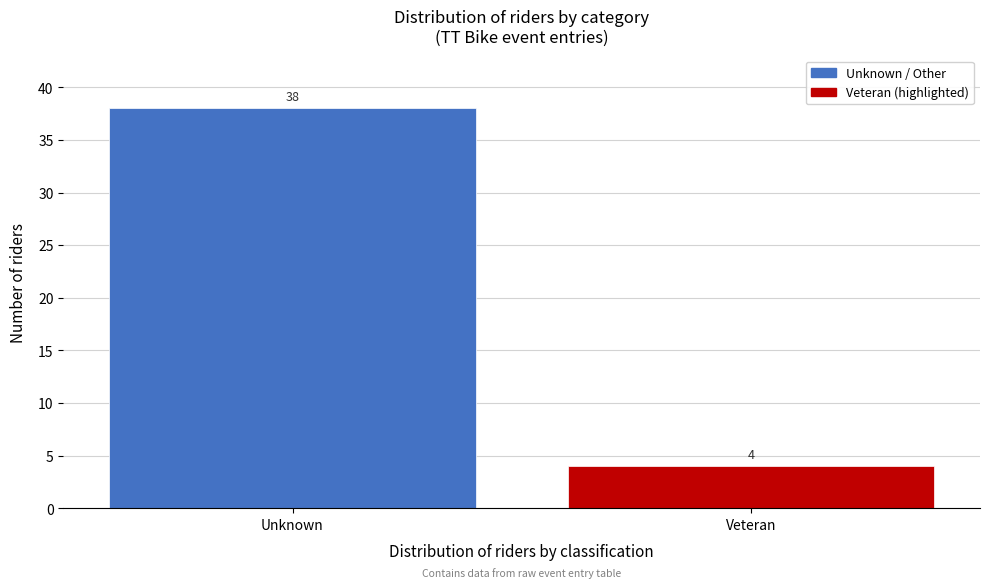

Reading right to left, what are all the values shown in this chart?

Veteran=4	Unknown=38